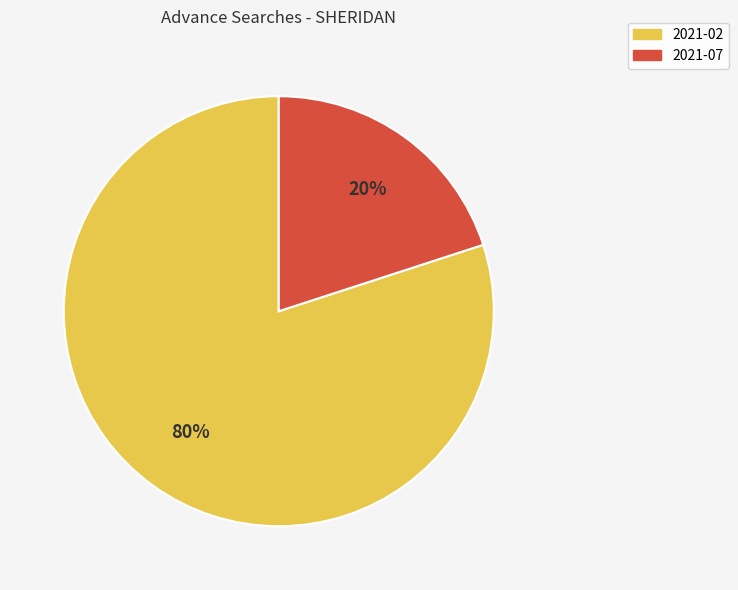

Count the number of slices in the pie.

2